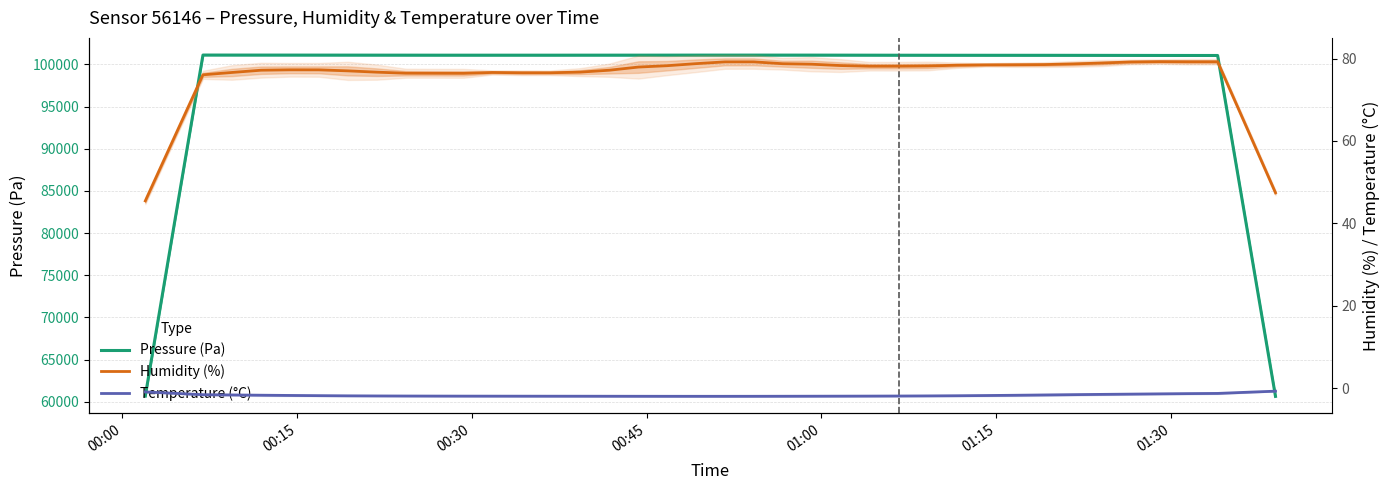

True or false: Temperature (°C) has more than 0 points higher than both neighbors.

False